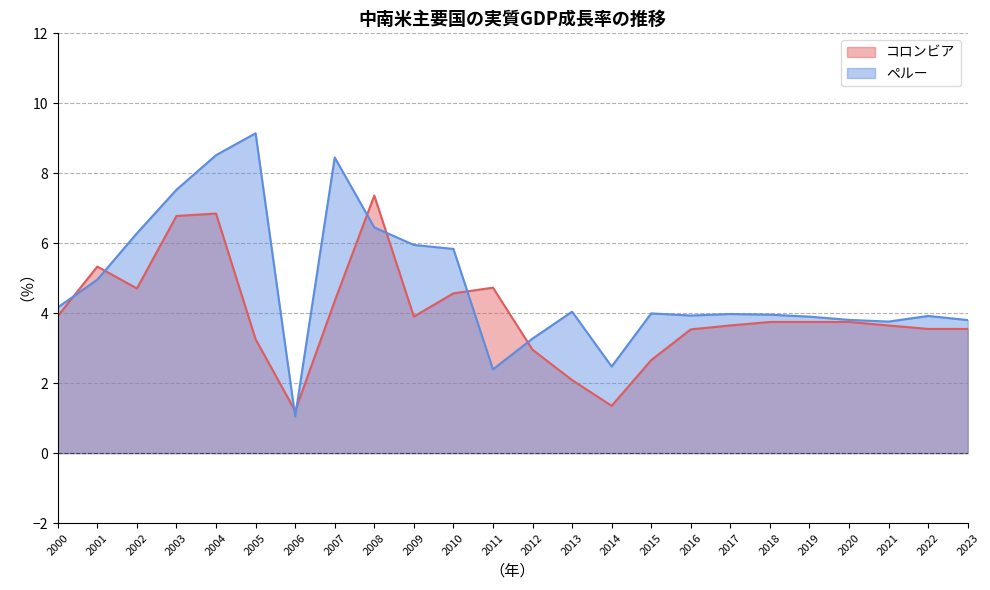

Which series has the largest total across all categories?

ペルー